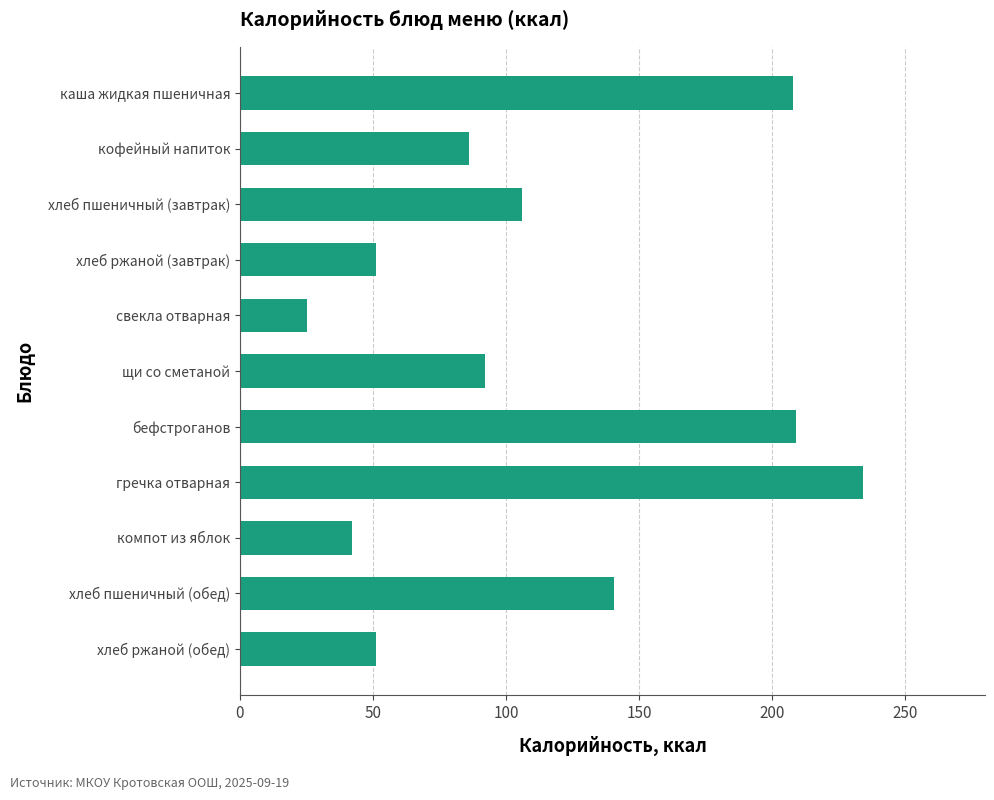

What is the change in value from щи со сметаной to кофейный напиток?

-6.0